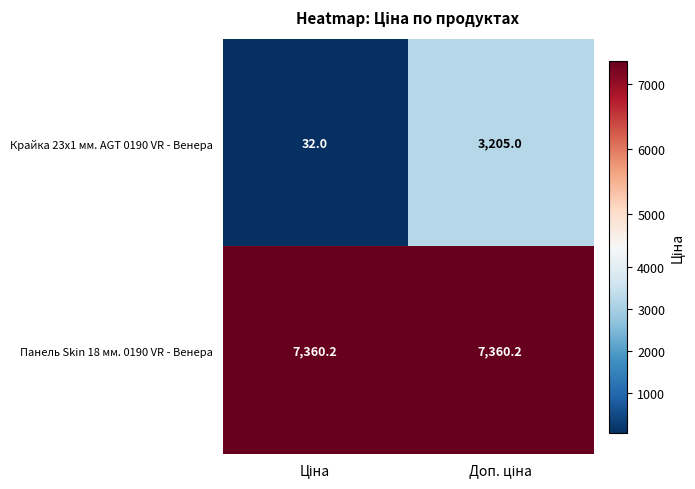

What is the minimum value shown in the chart?

32.0